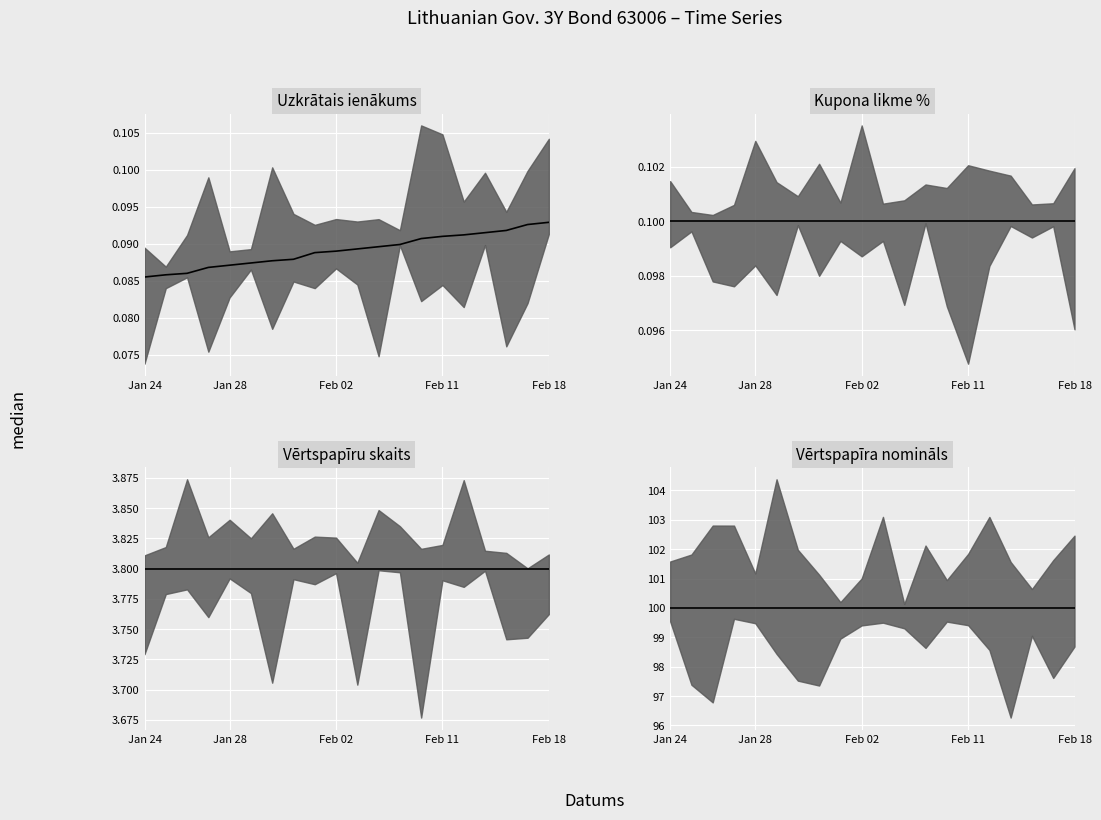

How many lines are shown in the chart?

4